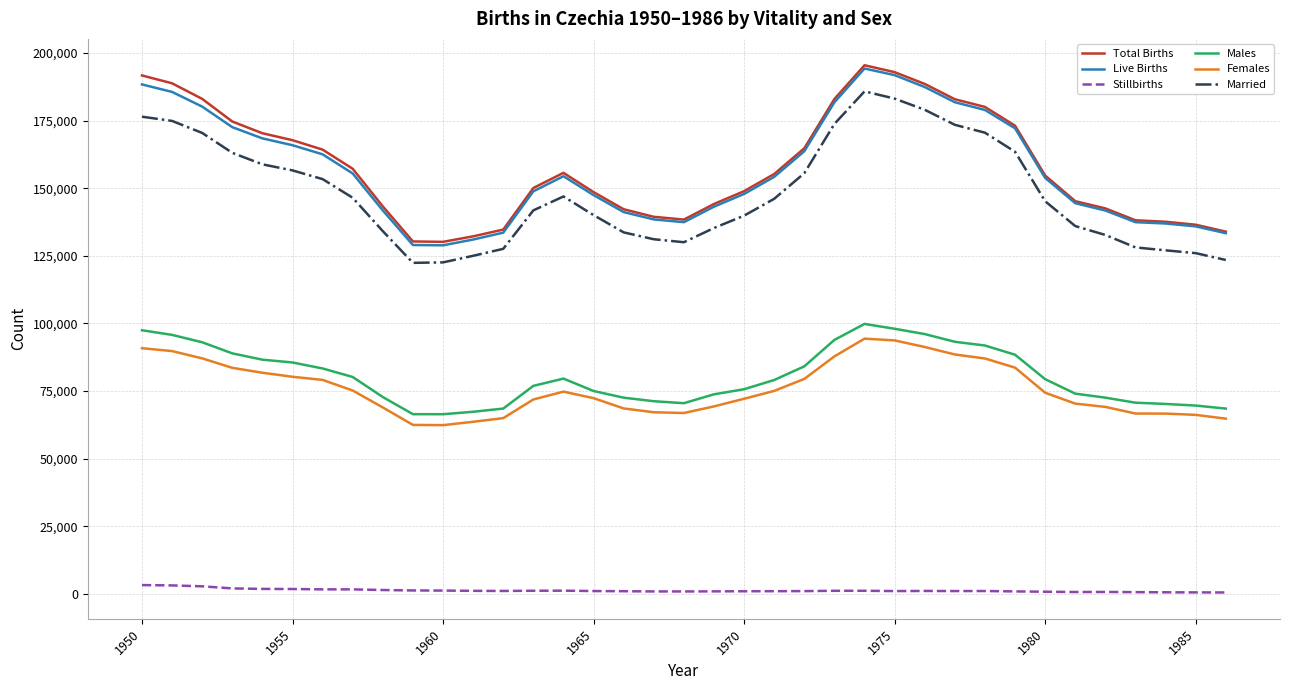

True or false: Total Births and Females cross at least once.

False